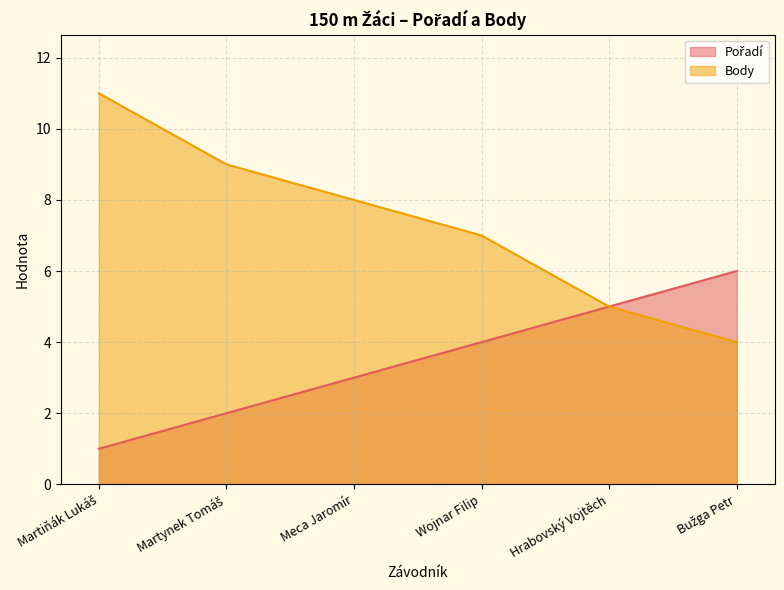

How many series are shown in this chart?

2